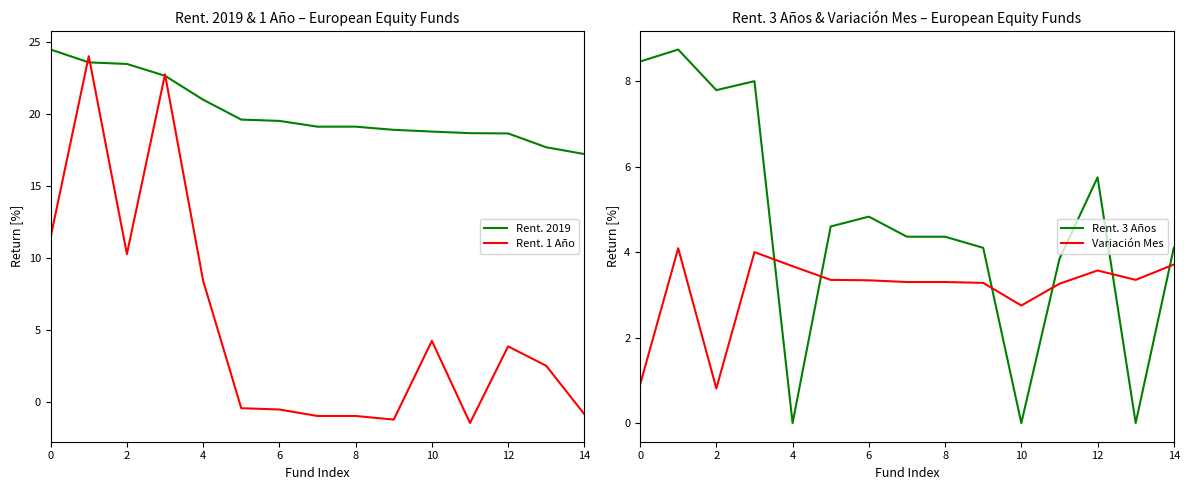

What is the maximum value for Variación Mes?

4.1